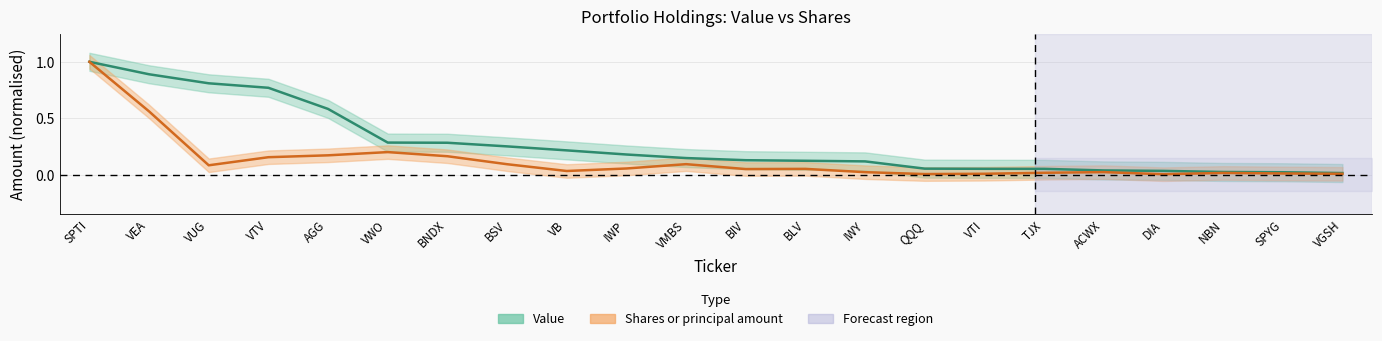

What is the difference between the Value values at VEA and BIV?

0.8